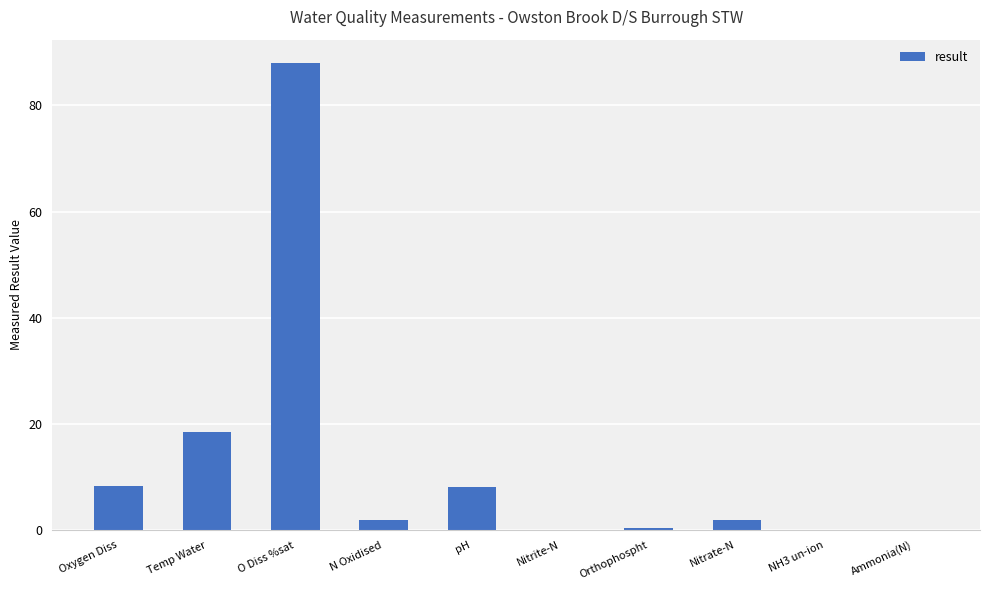

How many data points does each series have?

10